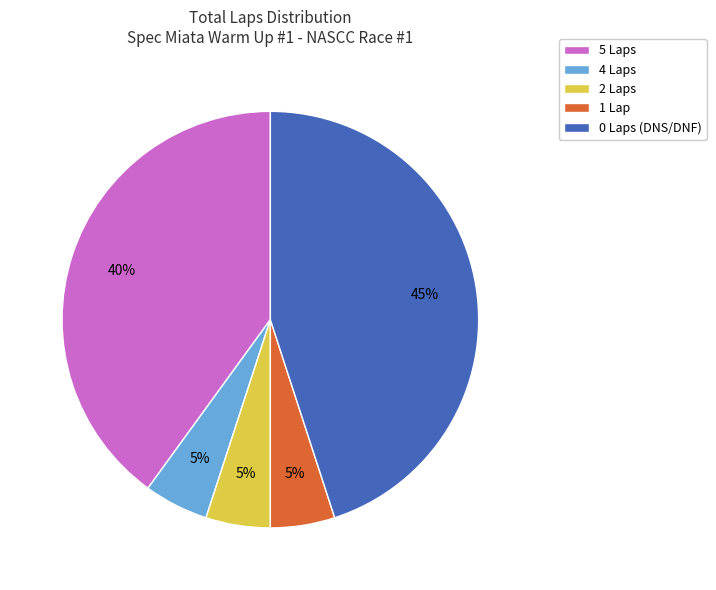

Which slice is the largest?

0 Laps (DNS/DNF)